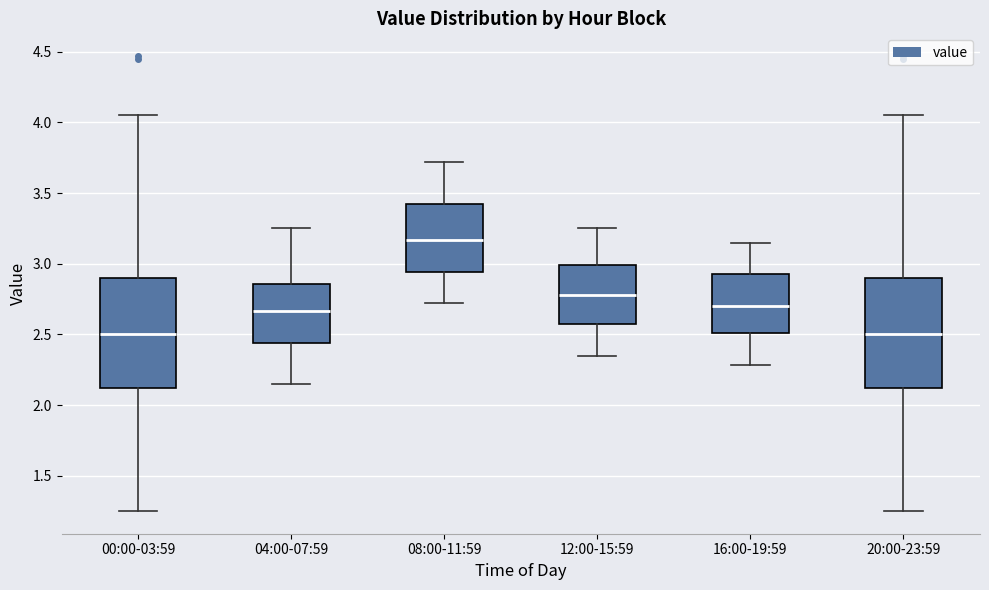

Reading left to right, transcribe this box plot: for each box, give where its median line is, the range the box spans, and where its two whiskers end, as read against the y-axis. The values are not printed on the chart, so give them approximately, as read against the axis.

00:00-03:59: median 2.50, box 2.10 to 2.90, whiskers 1.25 to 4.05
04:00-07:59: median 2.65, box 2.45 to 2.85, whiskers 2.15 to 3.25
08:00-11:59: median 3.15, box 2.95 to 3.40, whiskers 2.70 to 3.70
12:00-15:59: median 2.80, box 2.55 to 3.00, whiskers 2.35 to 3.25
16:00-19:59: median 2.70, box 2.50 to 2.95, whiskers 2.30 to 3.15
20:00-23:59: median 2.50, box 2.10 to 2.90, whiskers 1.25 to 4.05